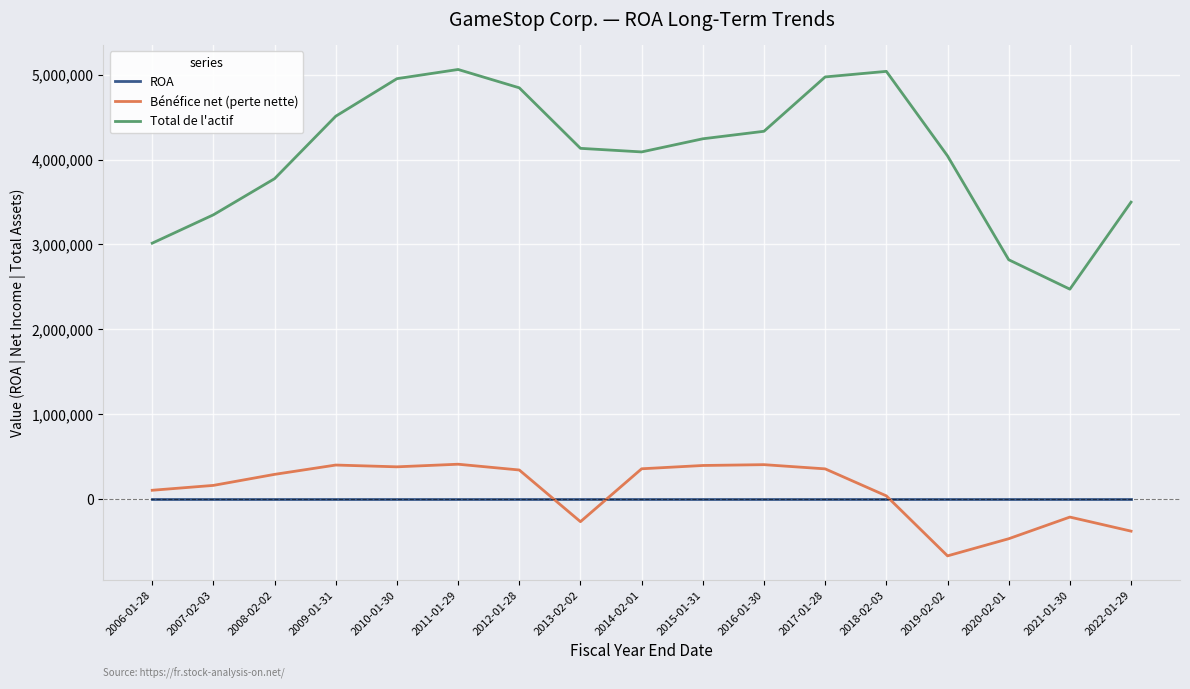

What is the highest value of the Total de l'actif series?

5063800.0